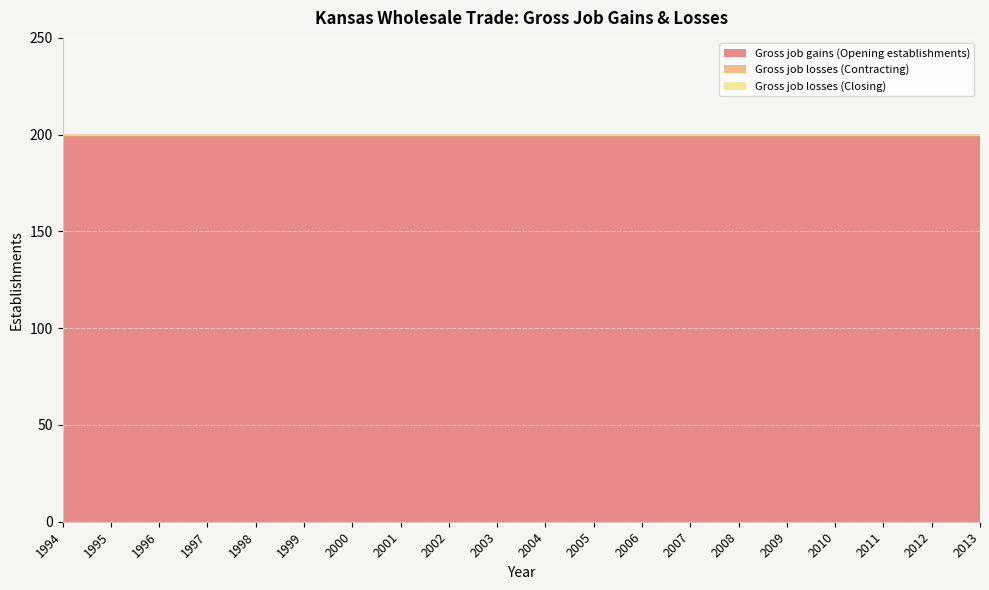

Between 1994 and 2010, which series saw the biggest shift?

Gross job gains (Opening establishments)